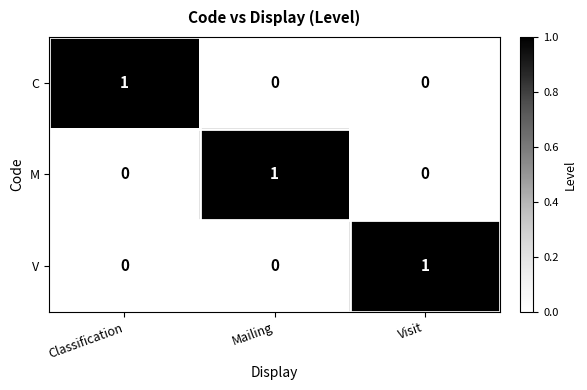

At how many categories does at least one series exceed 0?

3